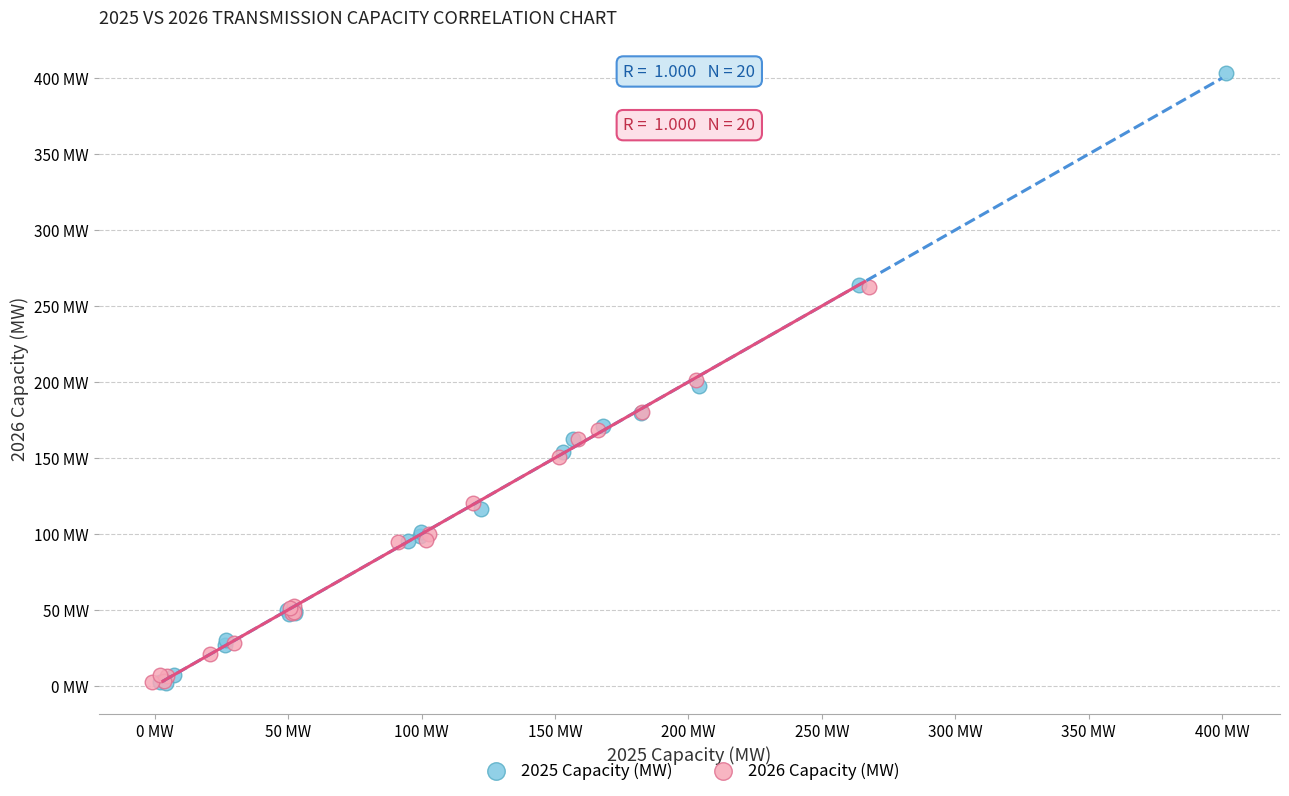

What are all the series names shown in the legend?

2025 Capacity (MW), 2026 Capacity (MW)